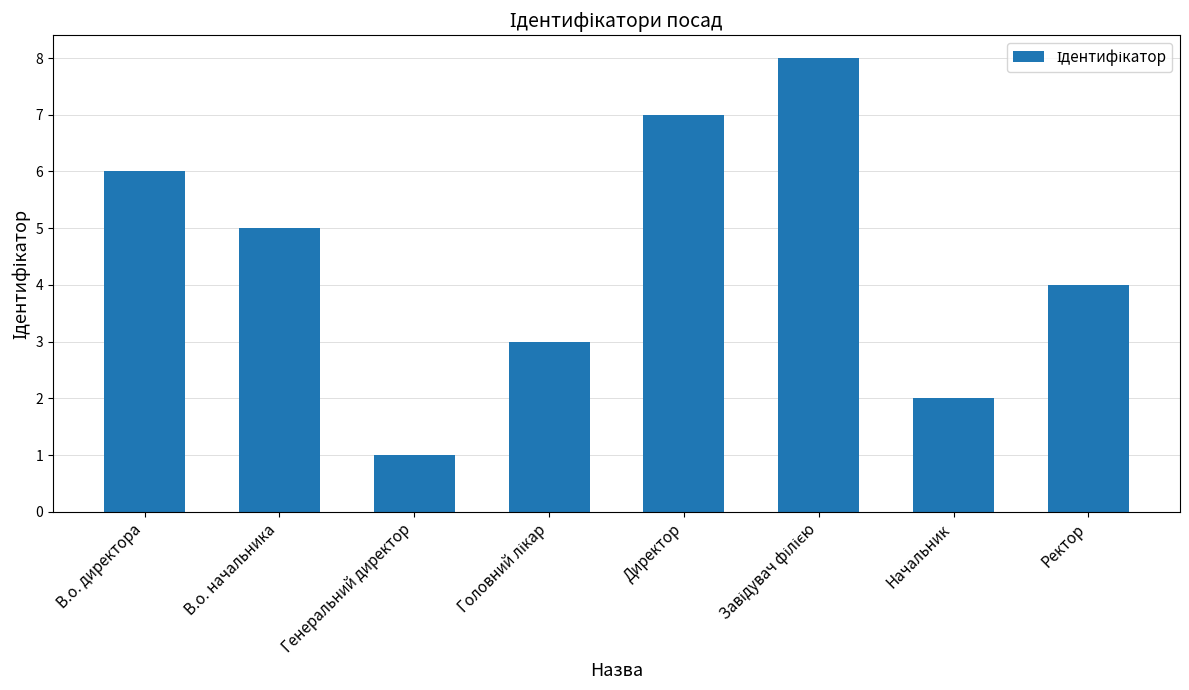

Are the bars grouped side by side (vs. stacked)?

No